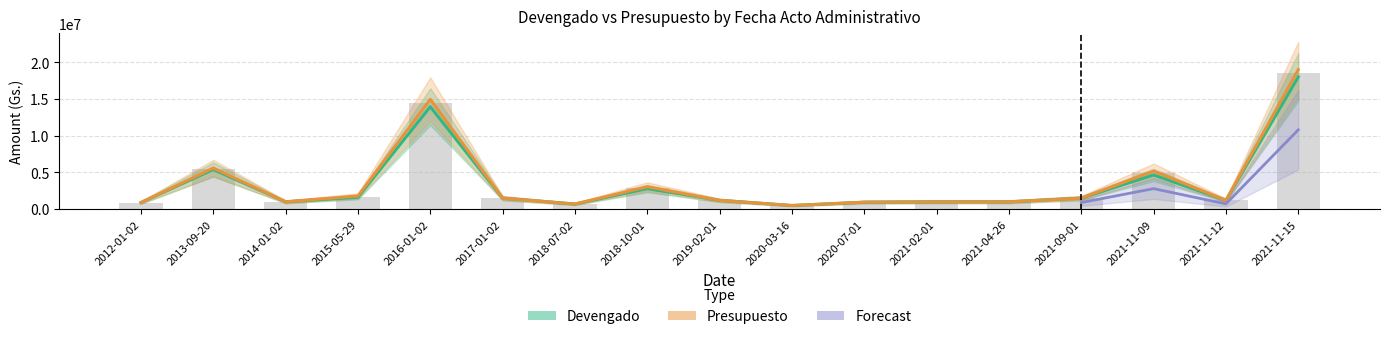

Which series has the widest spread of values?

Presupuesto